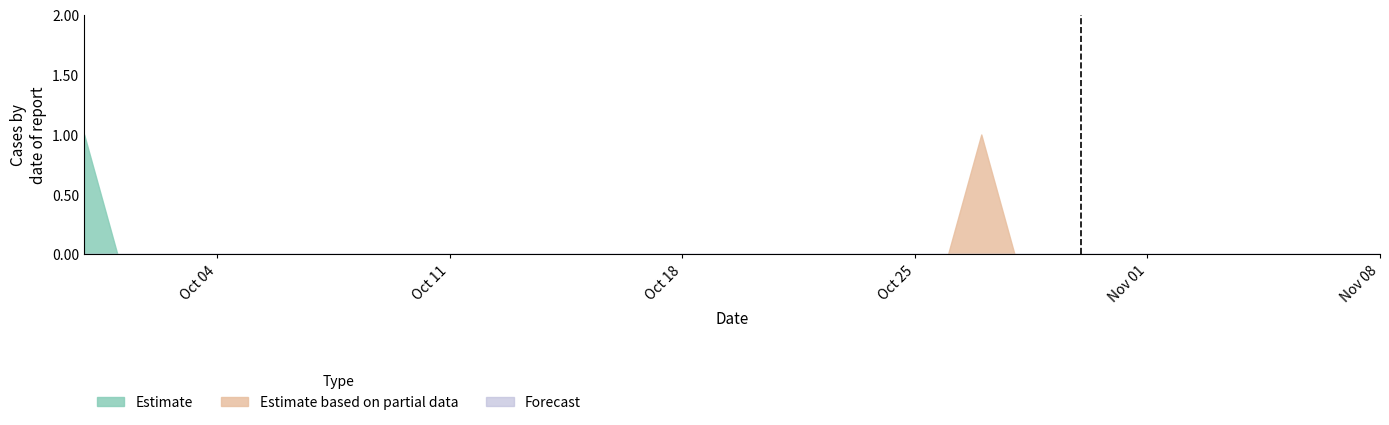

True or false: Estimate has a value of 0 at Oct 04.

True